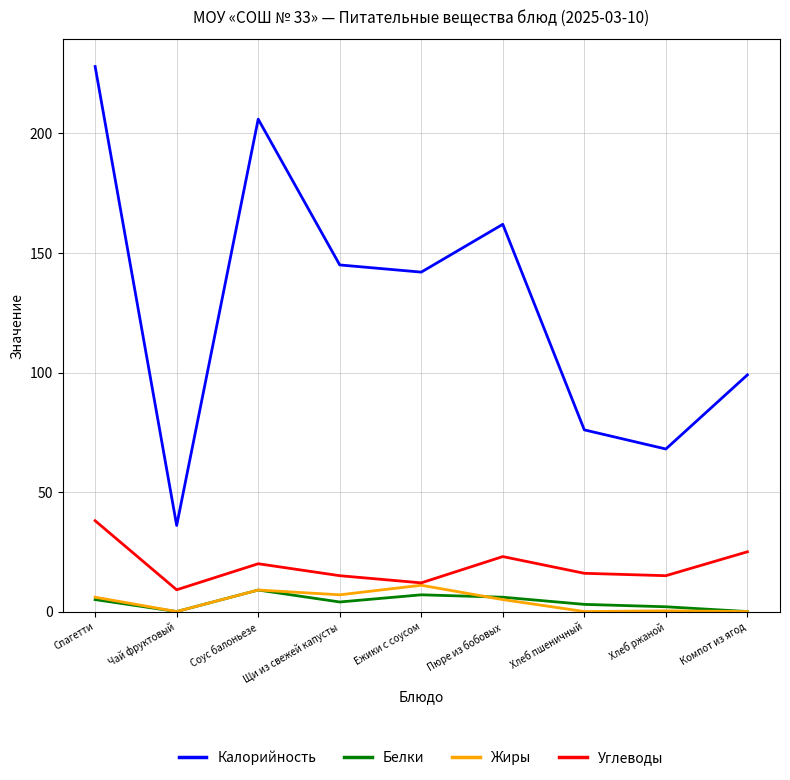

List the labels in order of Калорийность value, smallest first.

Чай фруктовый, Хлеб ржаной, Хлеб пшеничный, Компот из ягод, Ежики с соусом, Щи из свежей капусты, Пюре из бобовых, Соус балоньезе, Спагетти